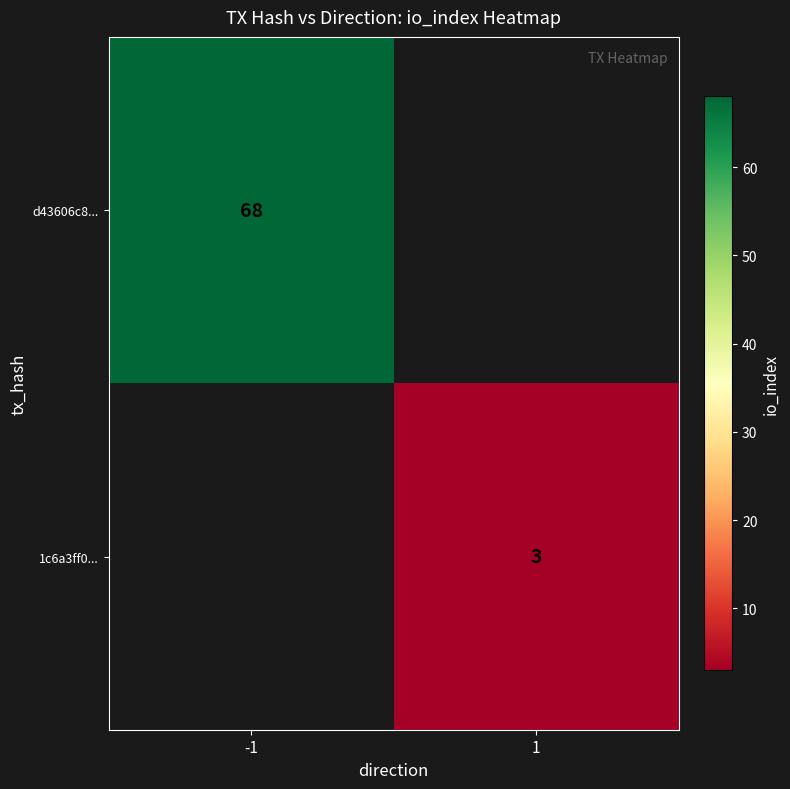

What is the maximum value shown in the chart?

68.0